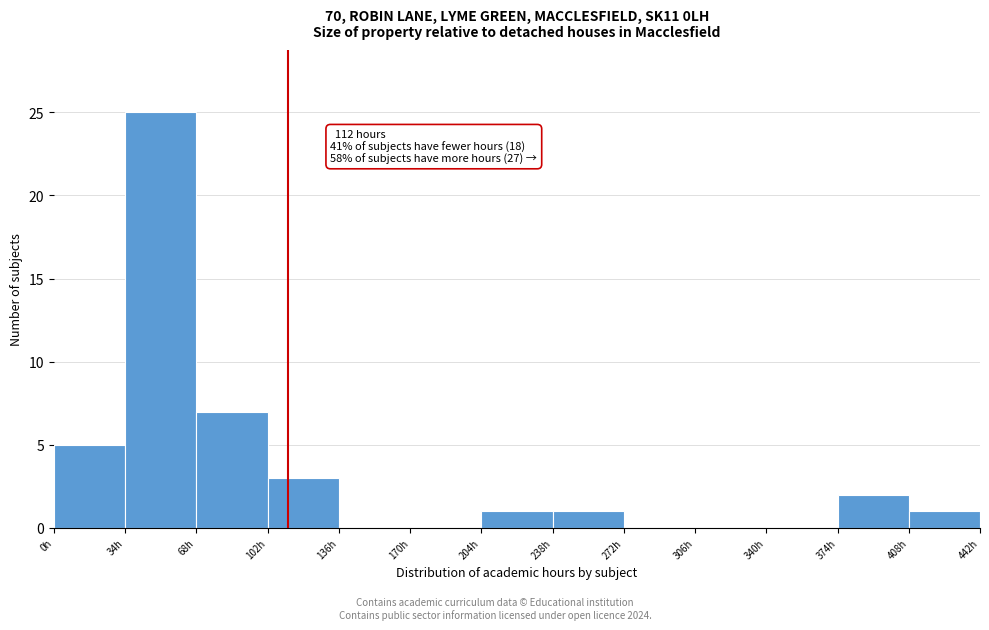

Which range on the x-axis has the tallest bar?

34 to 68